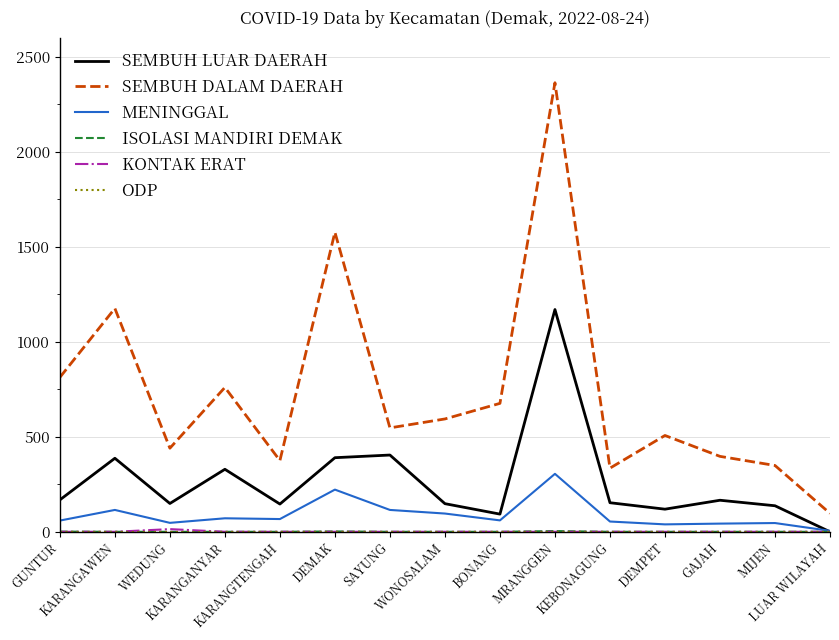

True or false: SEMBUH LUAR DAERAH and SEMBUH DALAM DAERAH intersect in this chart.

False